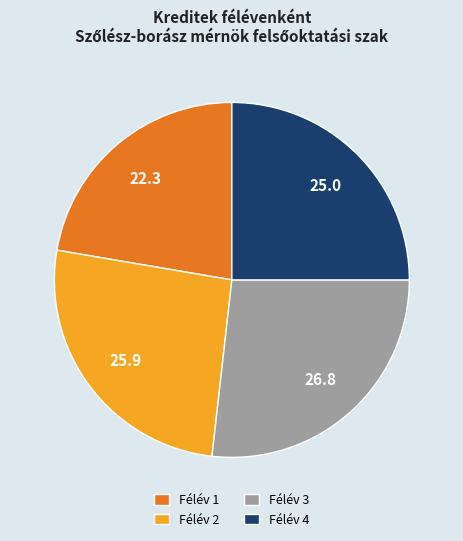

Combined, do Félév 3 and Félév 1 account for over 50%?

No